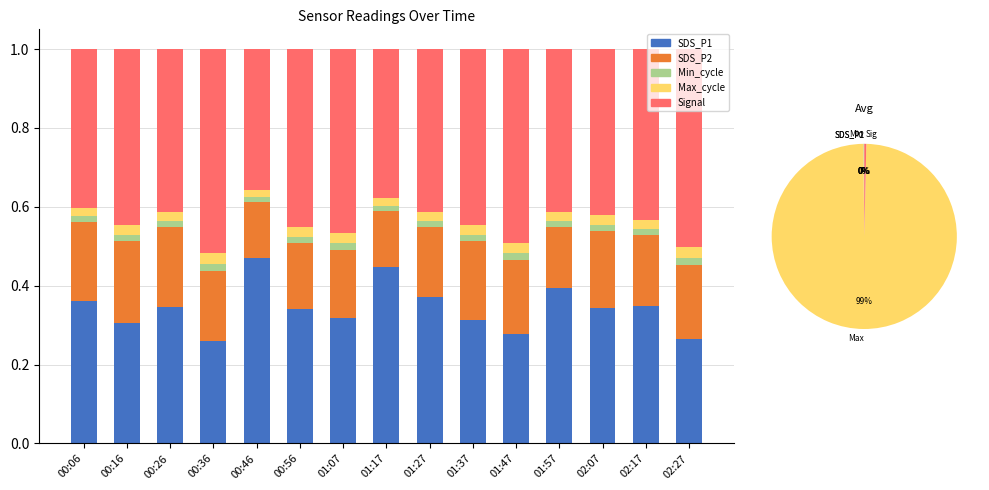

The value of Min_cycle at 00:16 is 0.0. True or false?

True